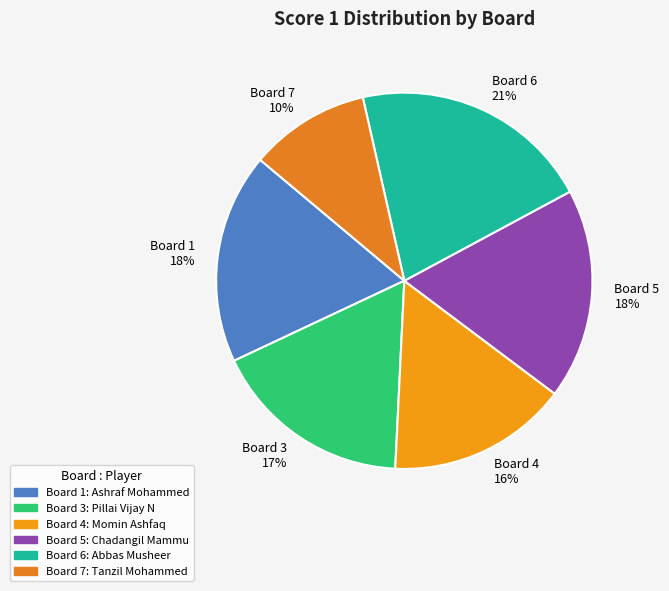

What percentage is the Board 5 slice, to the nearest percent?

18%